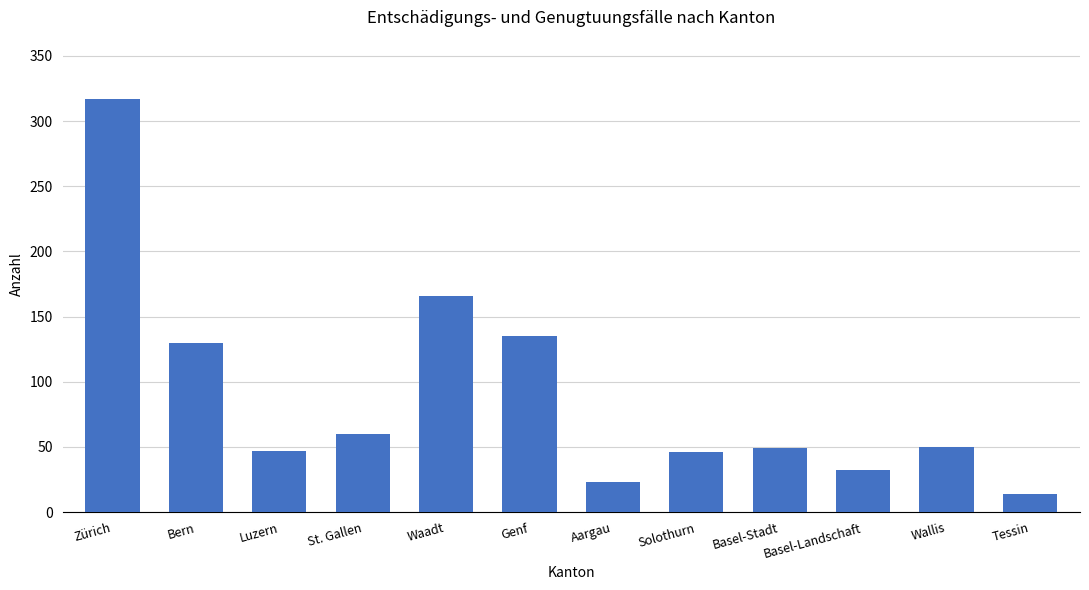

What is the minimum value shown in the chart?

14